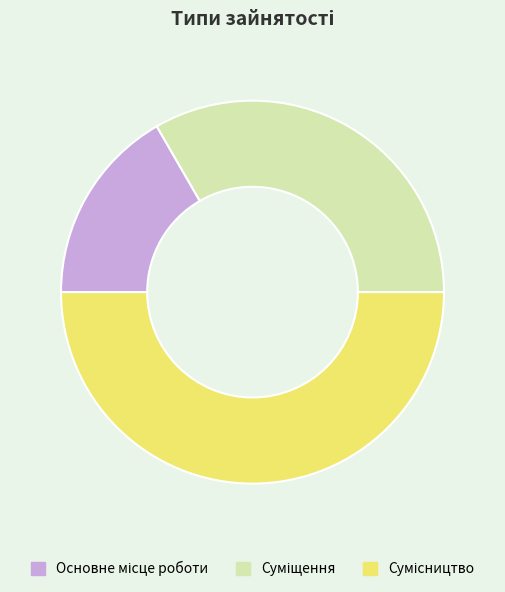

Between Основне місце роботи and Суміщення, which is larger?

Суміщення